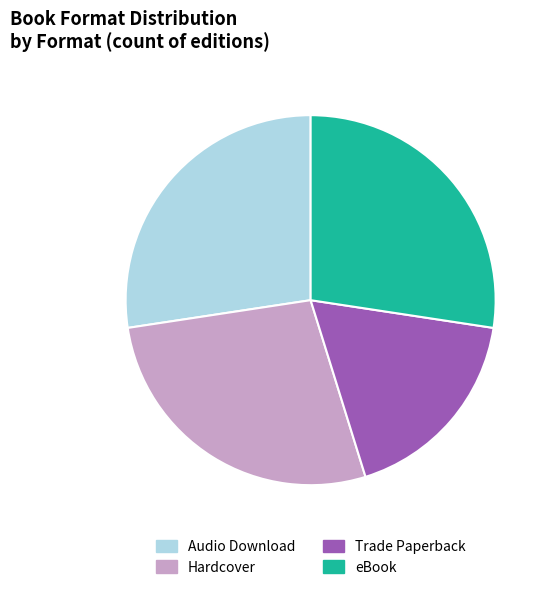

Count the number of slices in the pie.

4